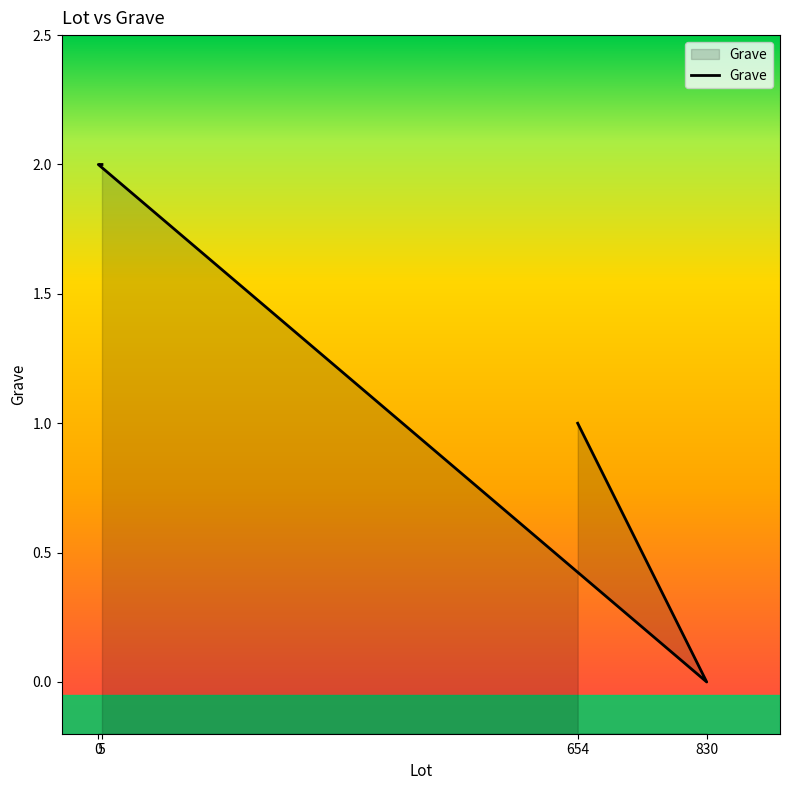

What is the sum of the values at 654 and 830?

1